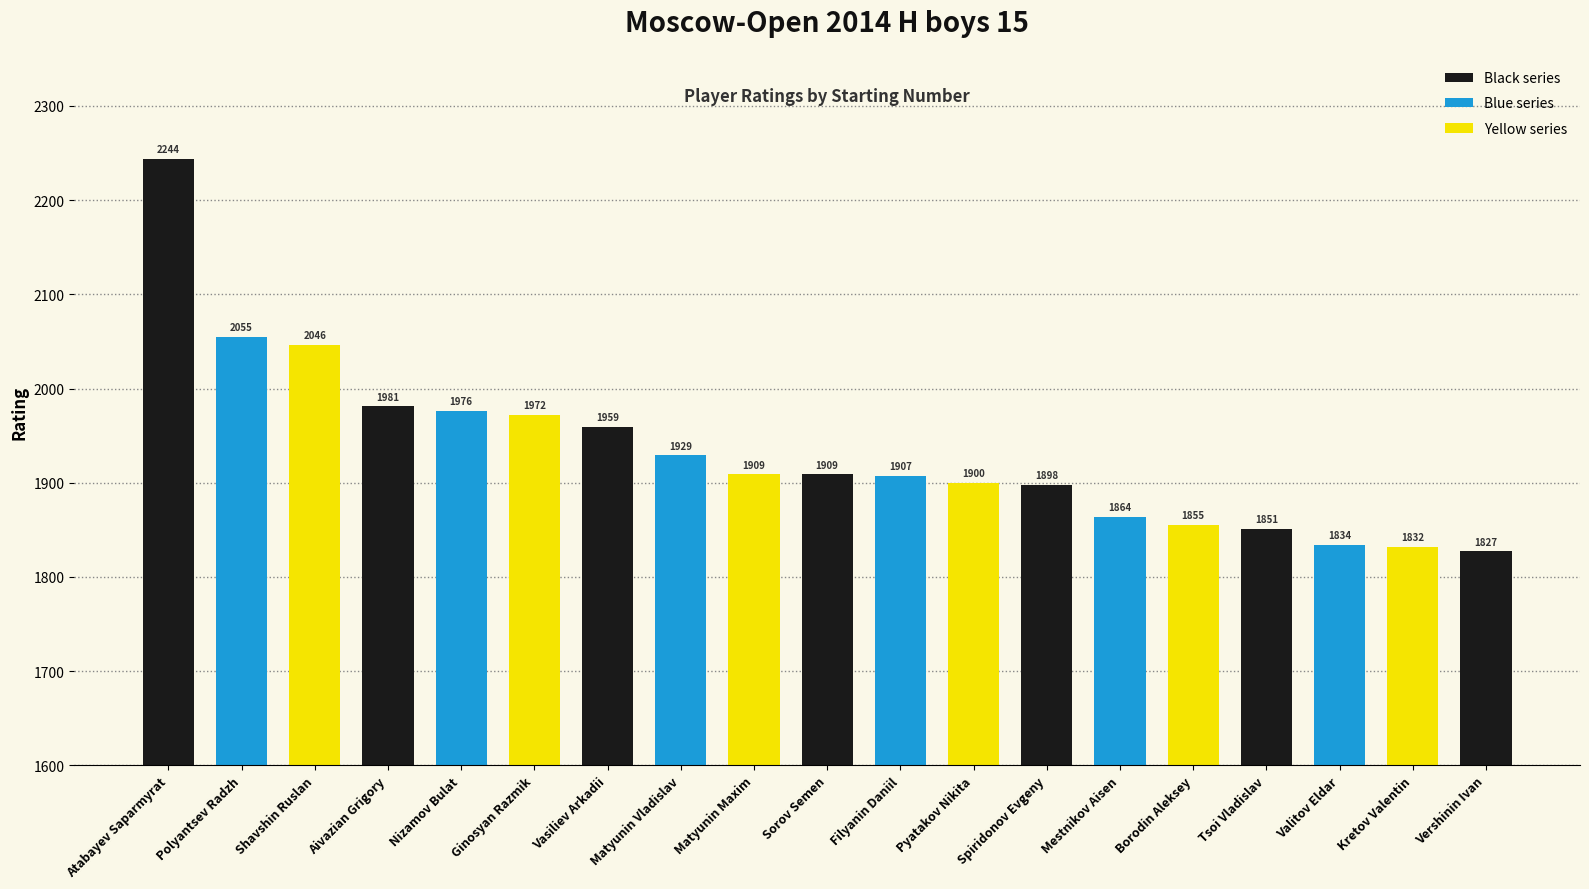

At which label does the data first exceed 1909?

Atabayev Saparmyrat